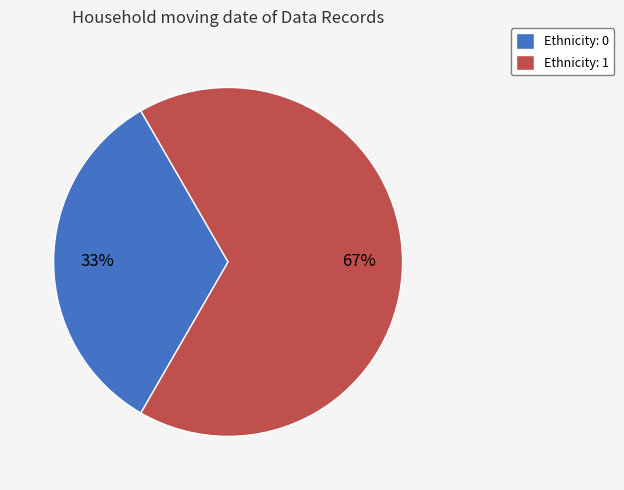

Is there any slice that represents more than half of the pie?

Yes